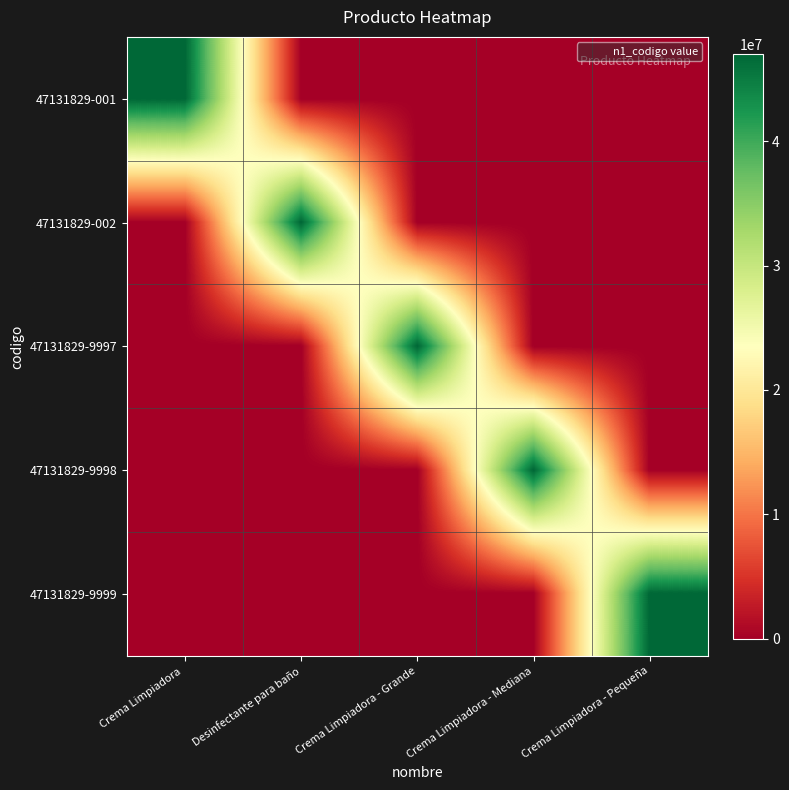

How many series are shown in this chart?

5